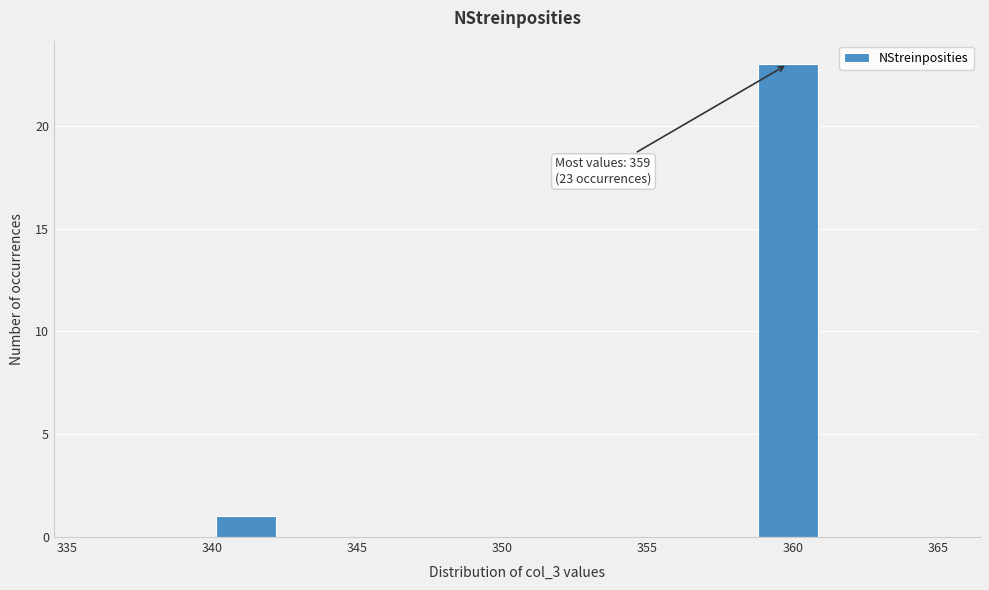

Over which range of the x-axis is the bar tallest?

359.0 to 361.0